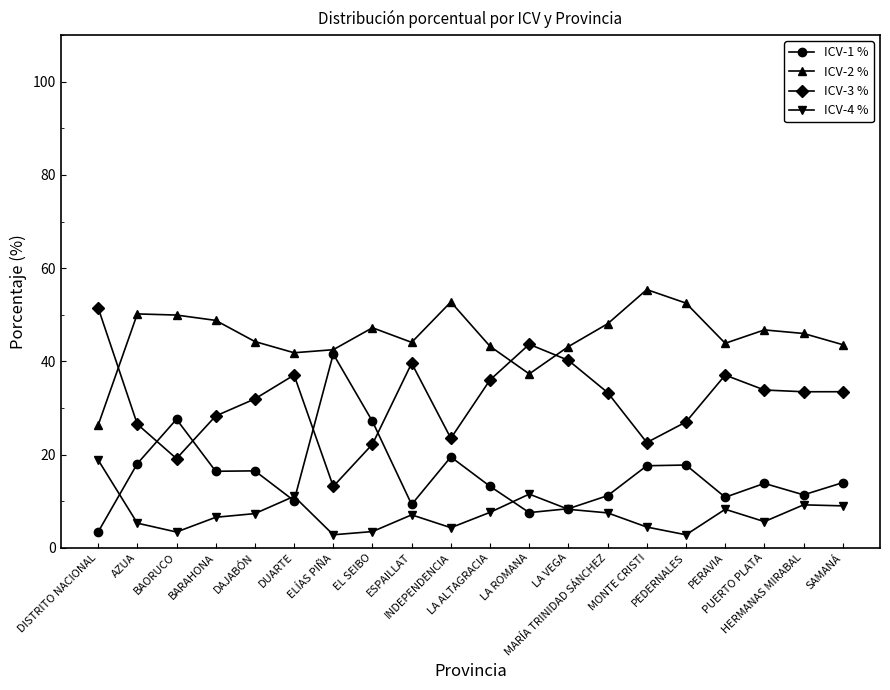

True or false: ICV-3 % and ICV-2 % intersect in this chart.

True